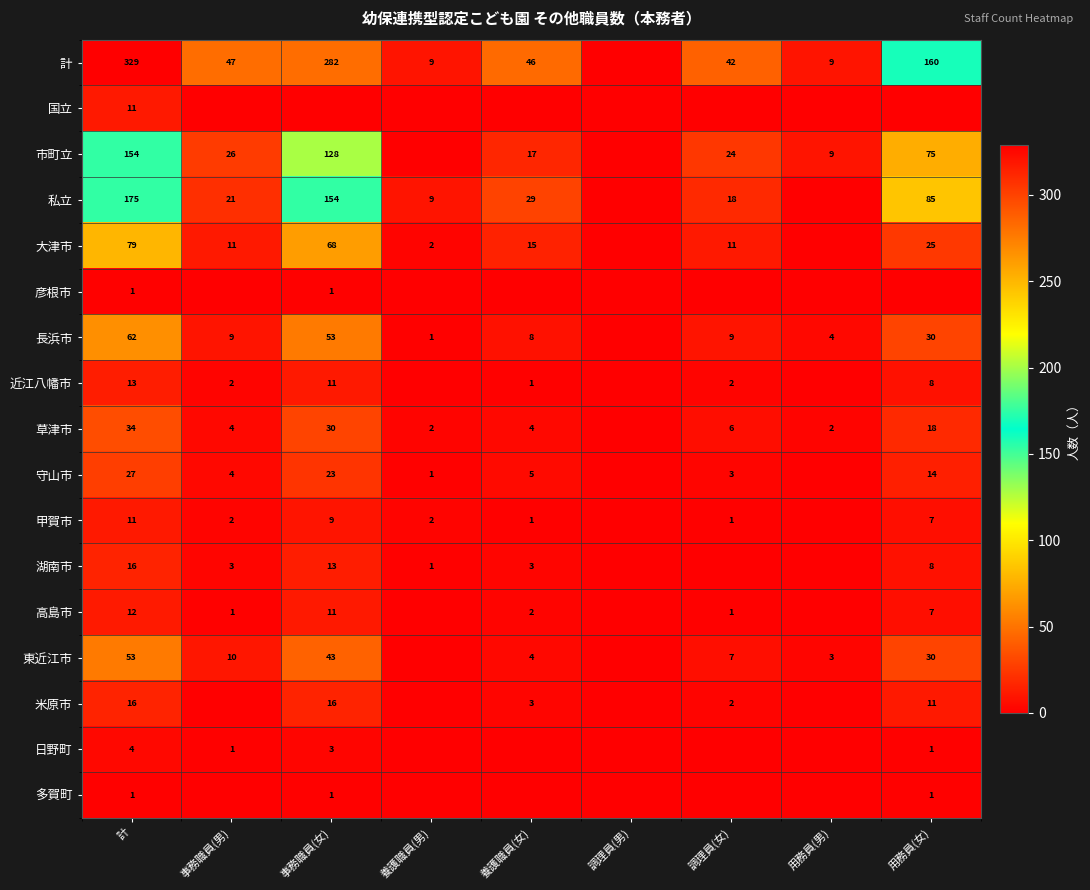

Is the value of 高島市 at 調理員(女) greater than the value of 国立 at 計?

No